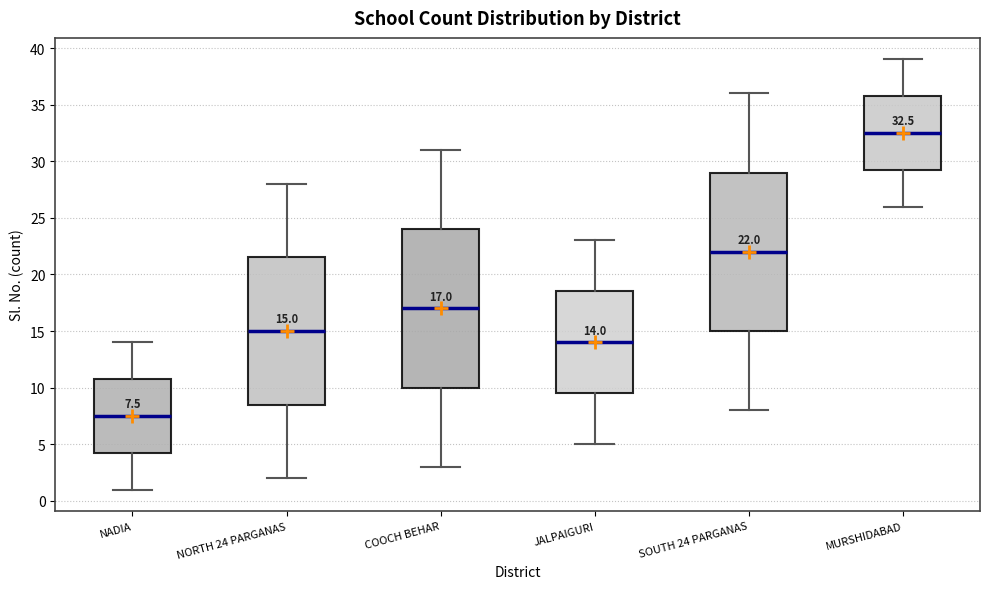

Which box has the highest median line?

MURSHIDABAD